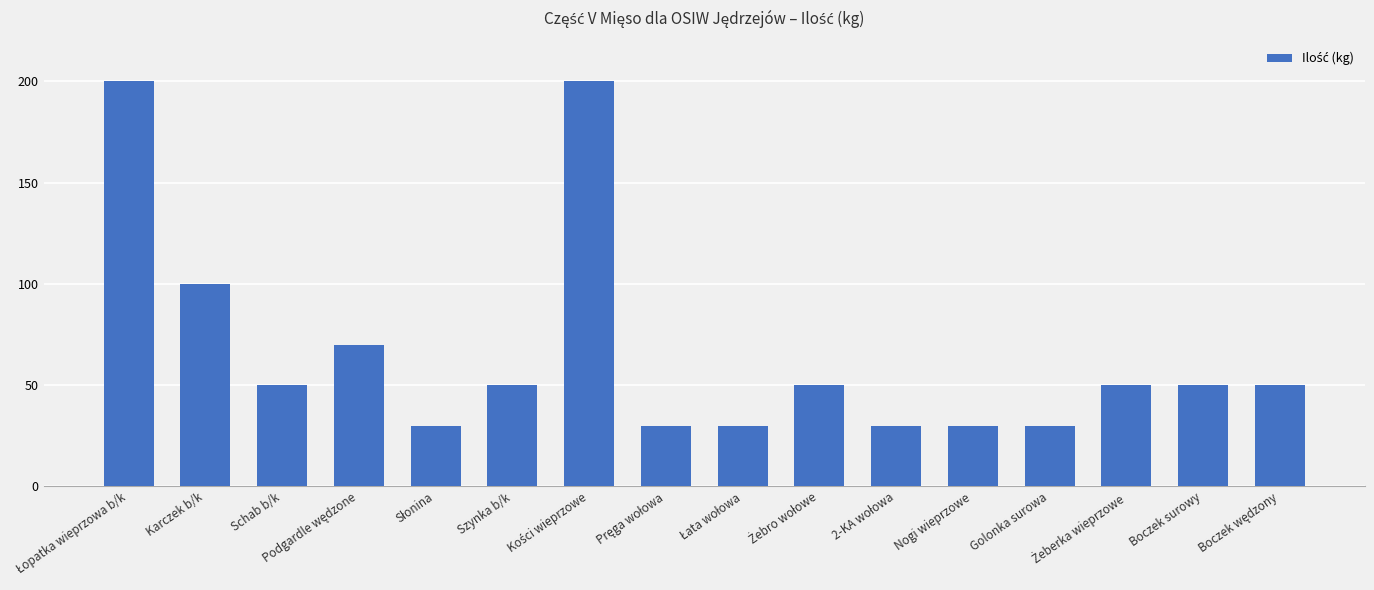

What is the smallest value displayed?

30